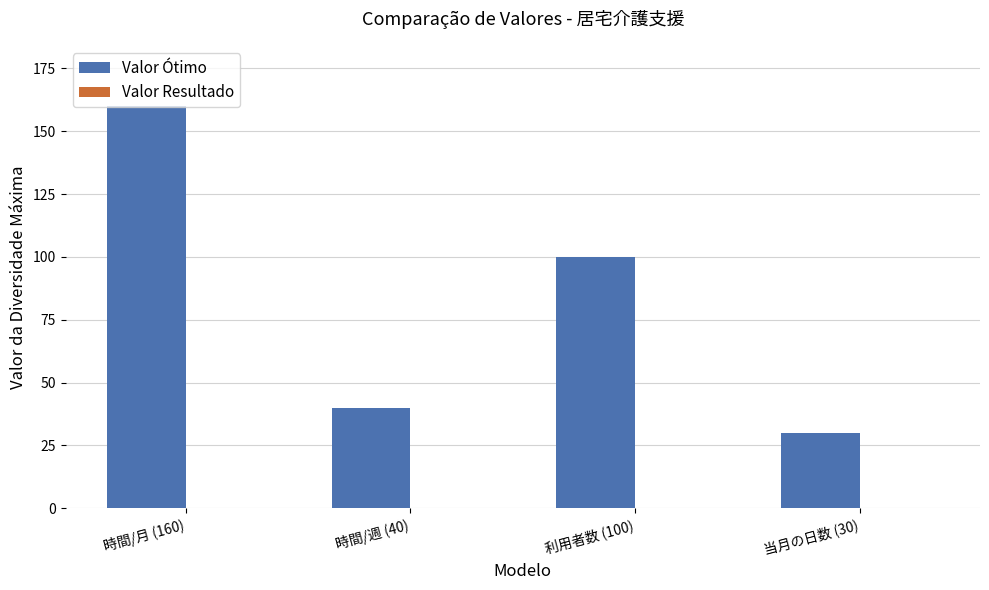

What is the minimum value shown in the chart?

30